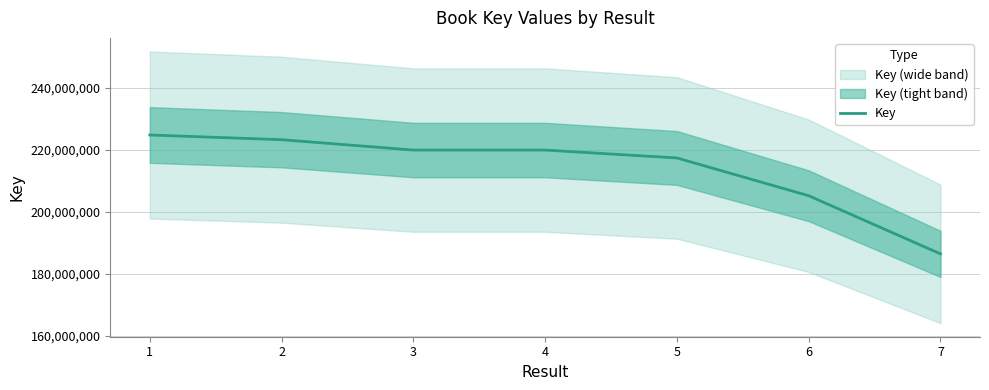

Is it true that the value at 5 is 116257336?

False